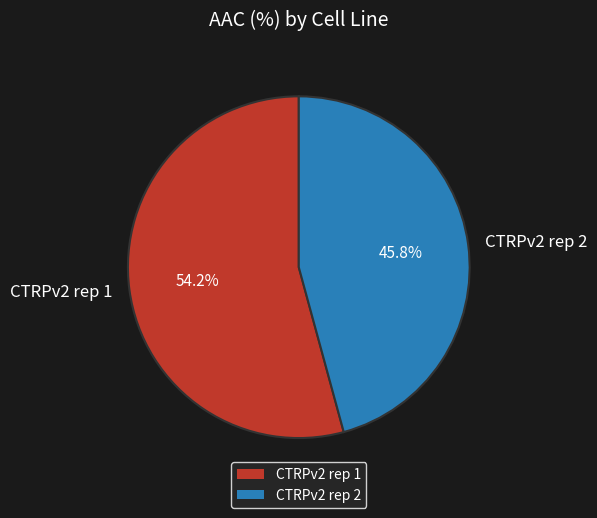

Is there a majority slice in this chart?

Yes